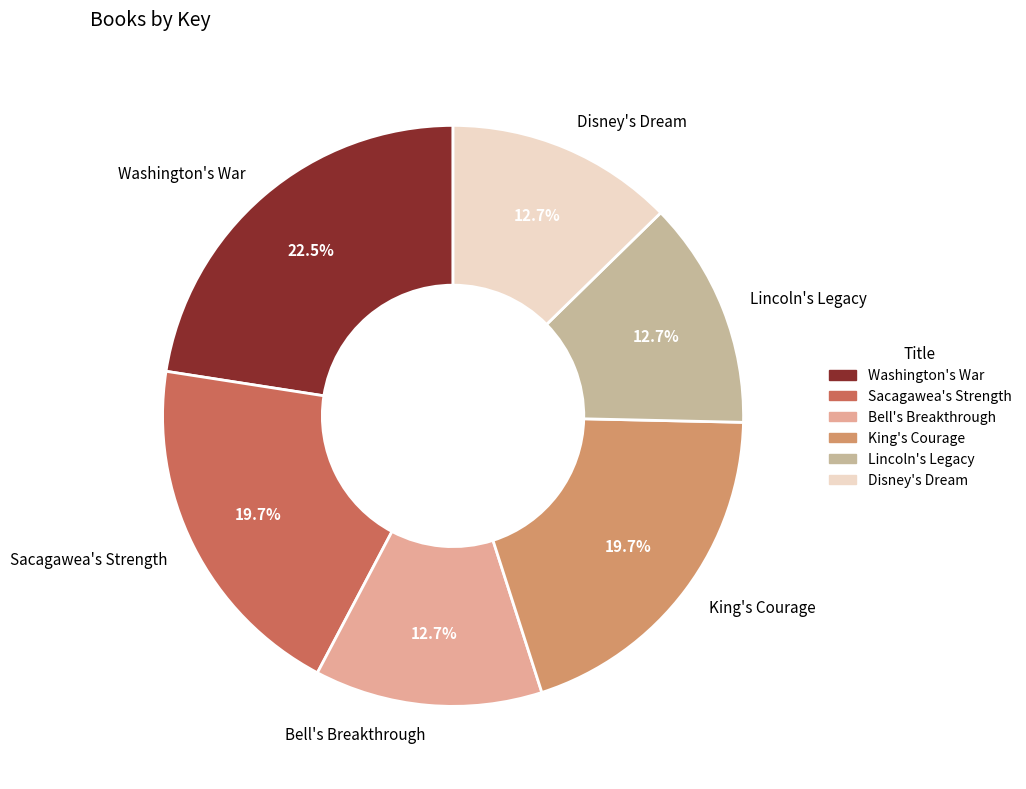

Which category has the biggest portion of the pie?

Washington's War